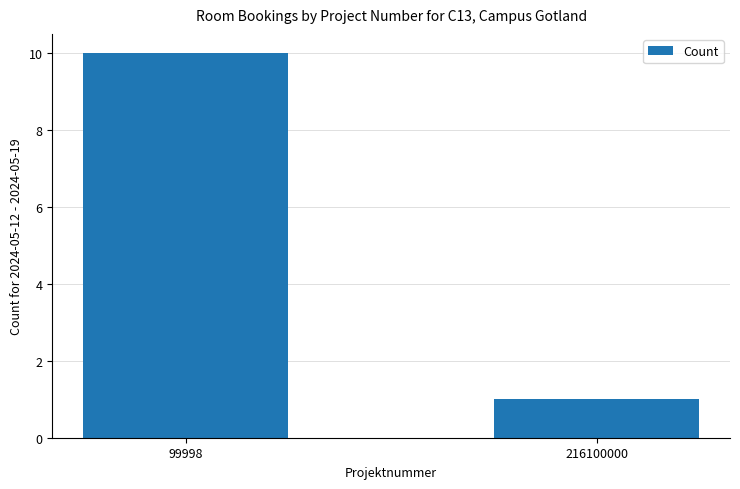

Read the value at 99998.

10